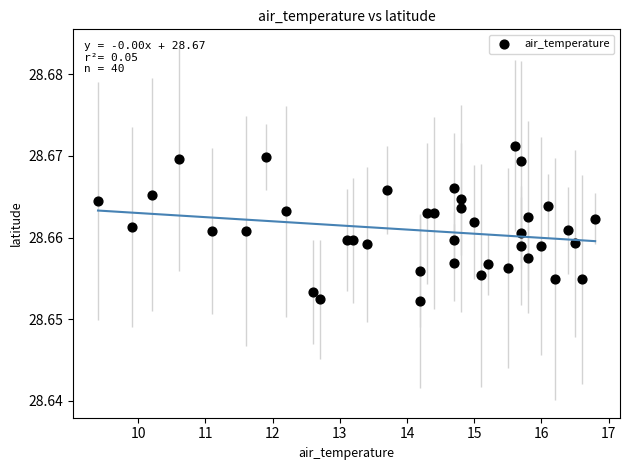

What is the range of X values (max minus min)?

7.4